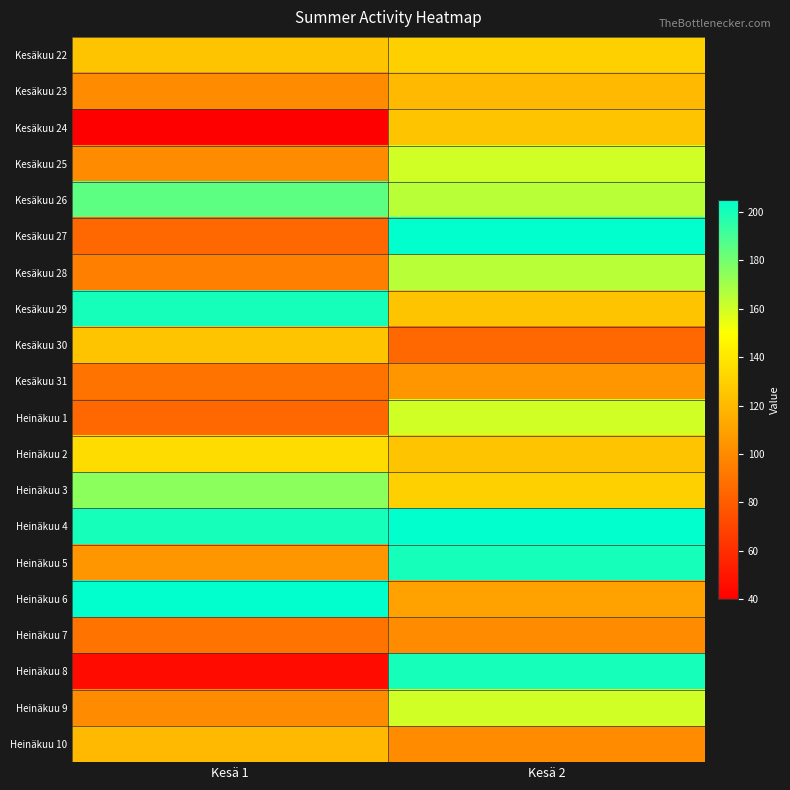

At which category is the sum across all series the highest?

Kesä 2